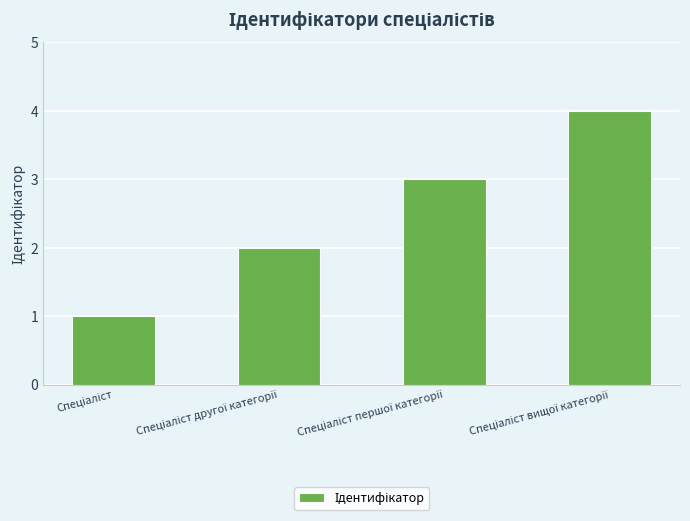

What is the difference between the maximum and minimum values?

3